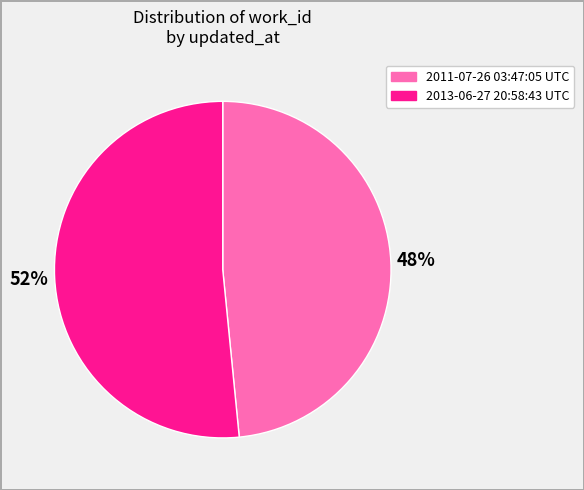

Which slice represents more than half of the pie?

2013-06-27 20:58:43 UTC